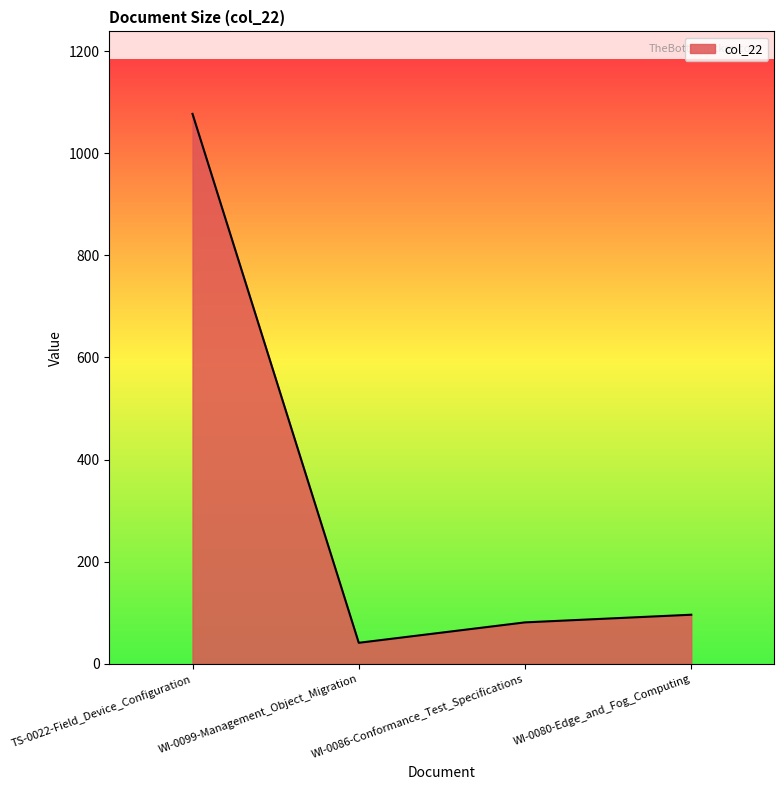

What is the minimum value shown in the chart?

41